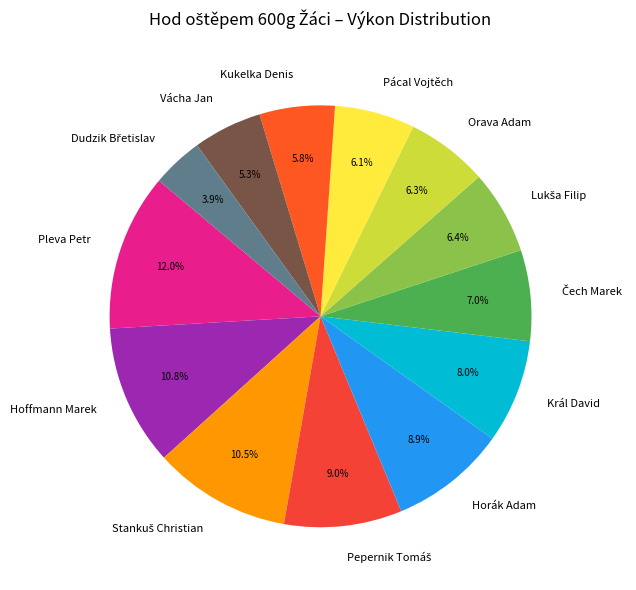

Does Král David represent more than half of the total?

No